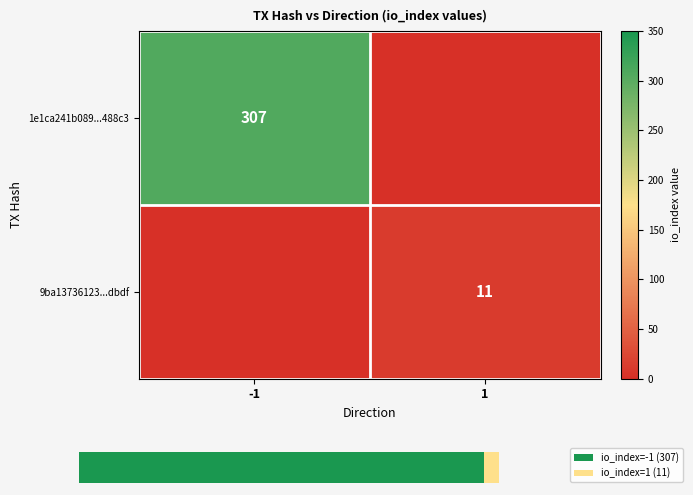

At how many categories does at least one series exceed 237?

1